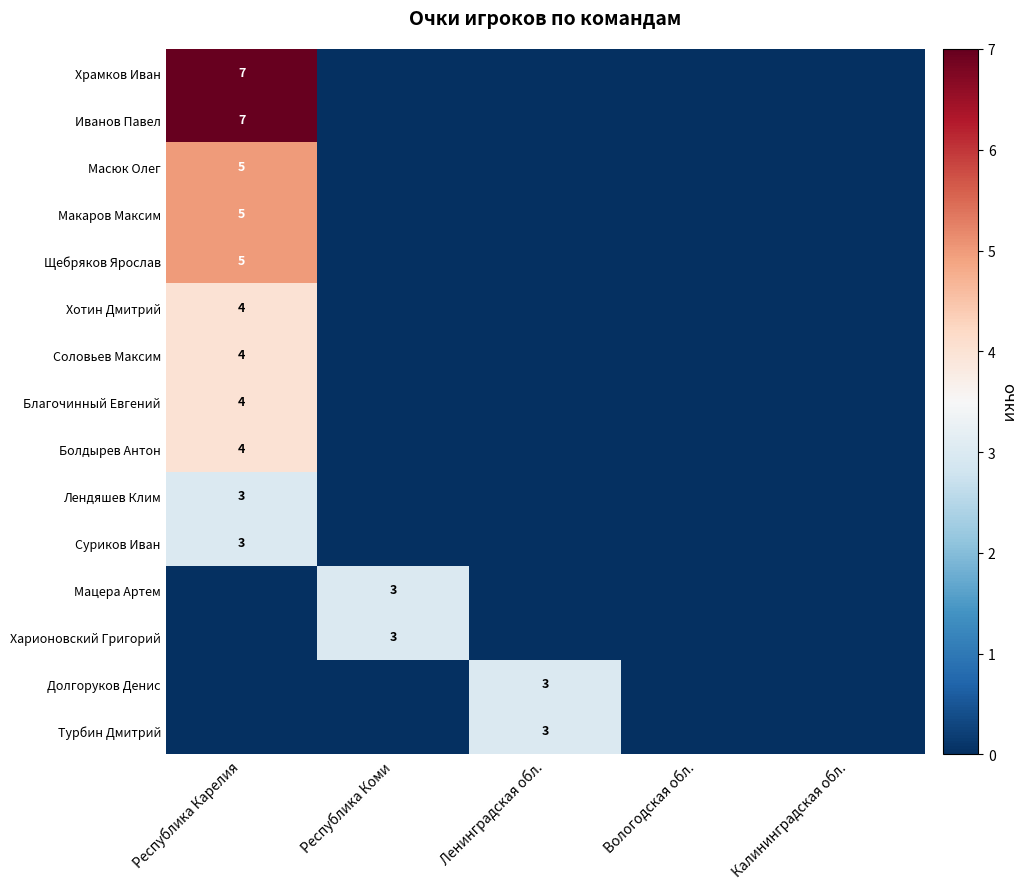

At which category is the sum across all series the highest?

Республика Карелия